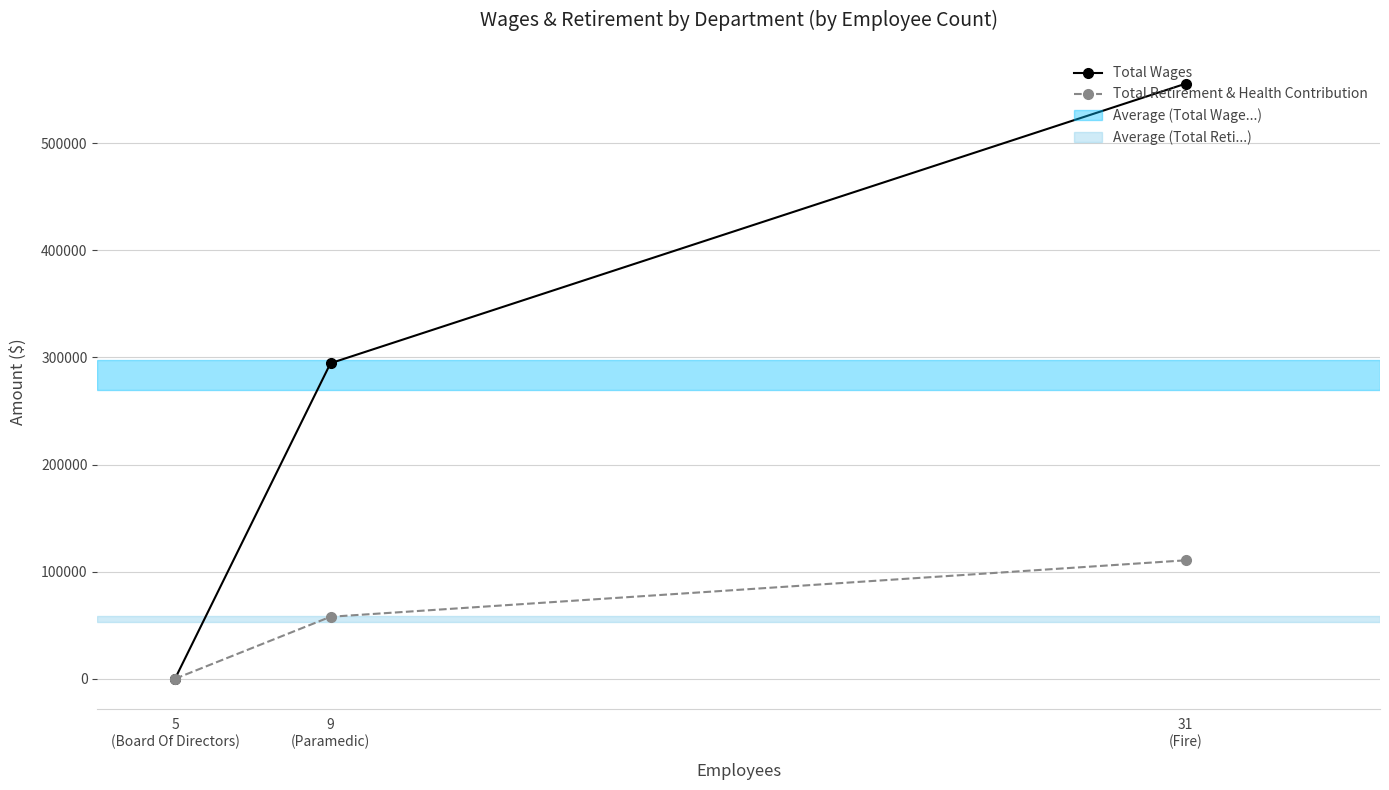

How many series are shown in this chart?

2